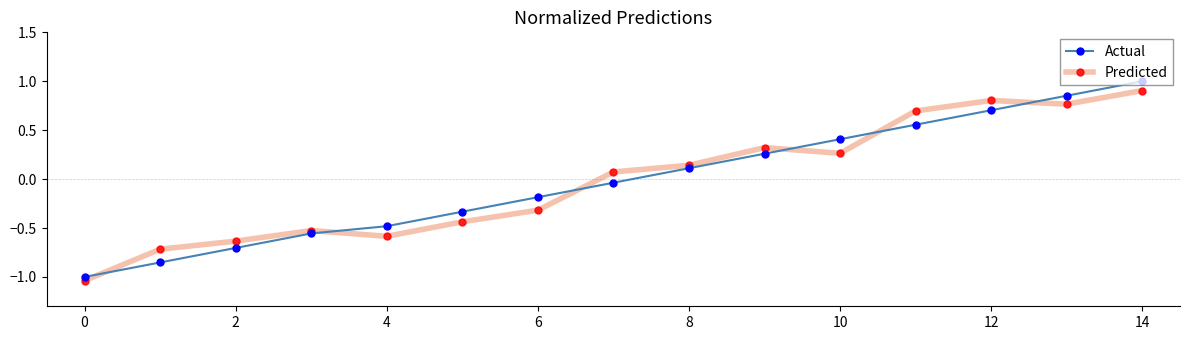

True or false: Actual has more than 0 interior local peaks.

False